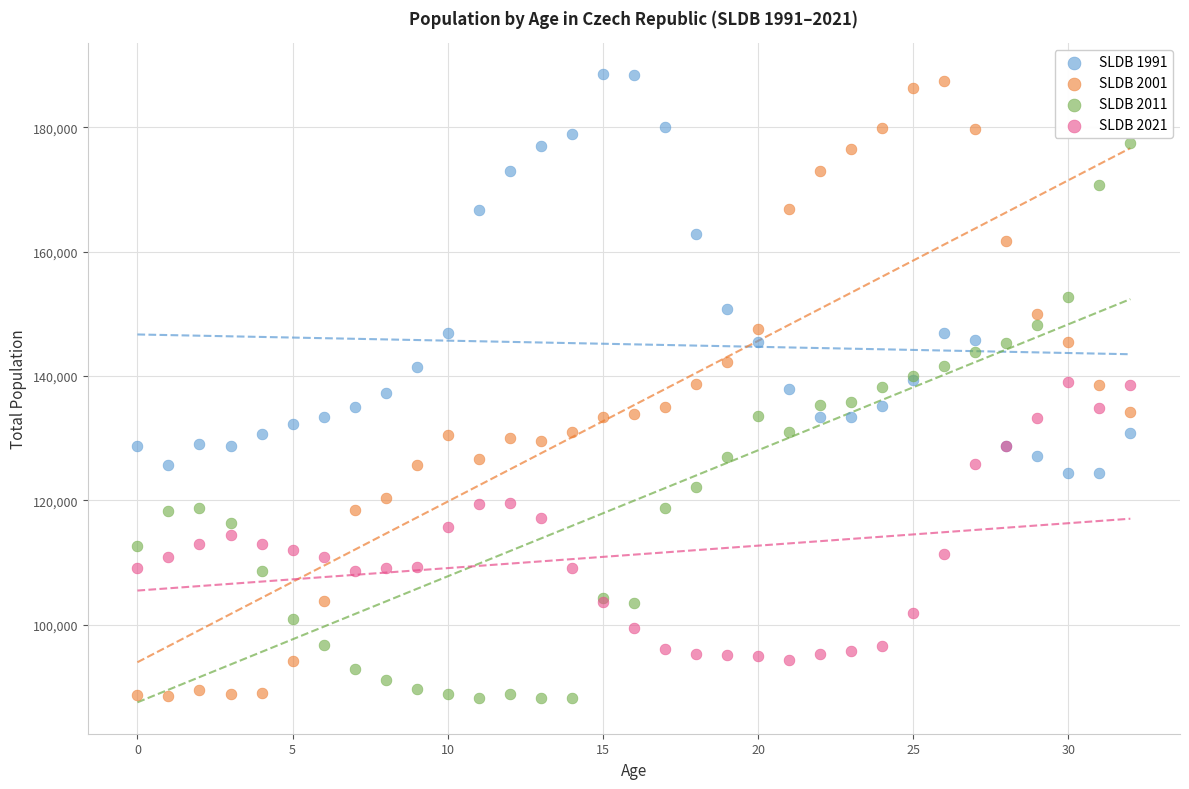

What are all the series names shown in the legend?

SLDB 1991, SLDB 2001, SLDB 2011, SLDB 2021